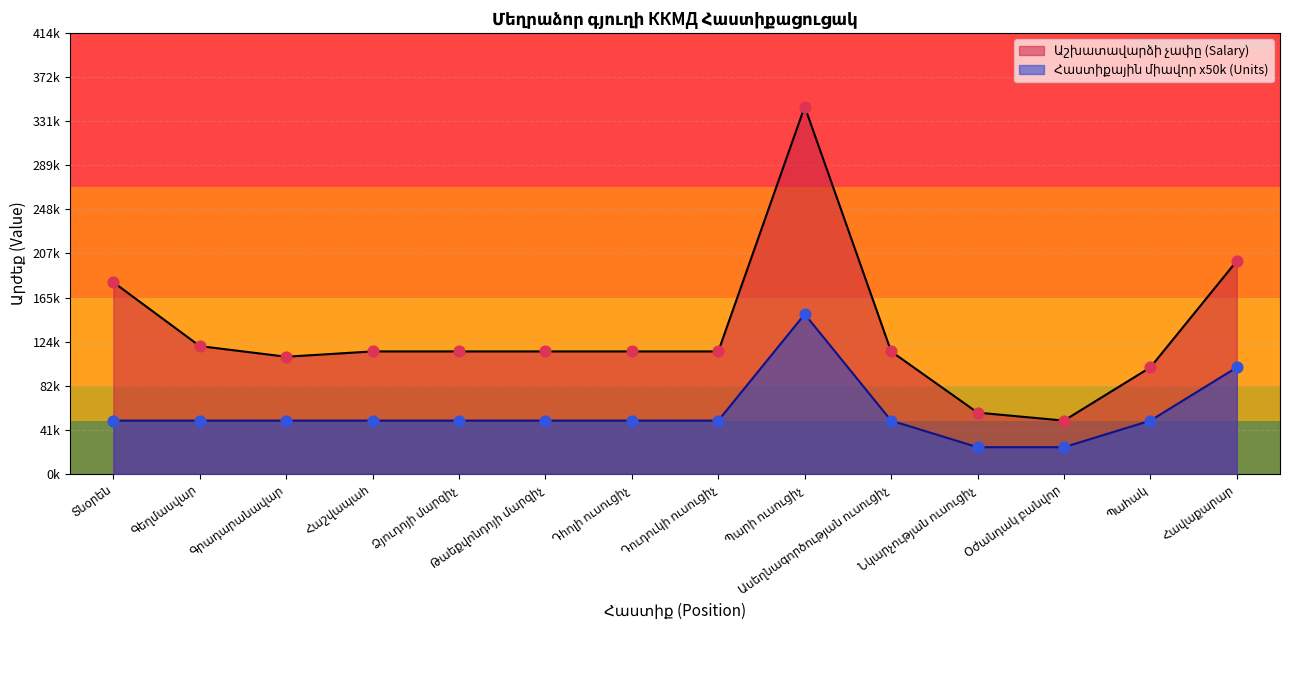

What is the total value across all series at Ձյուդոյի մարզիչ?

165000